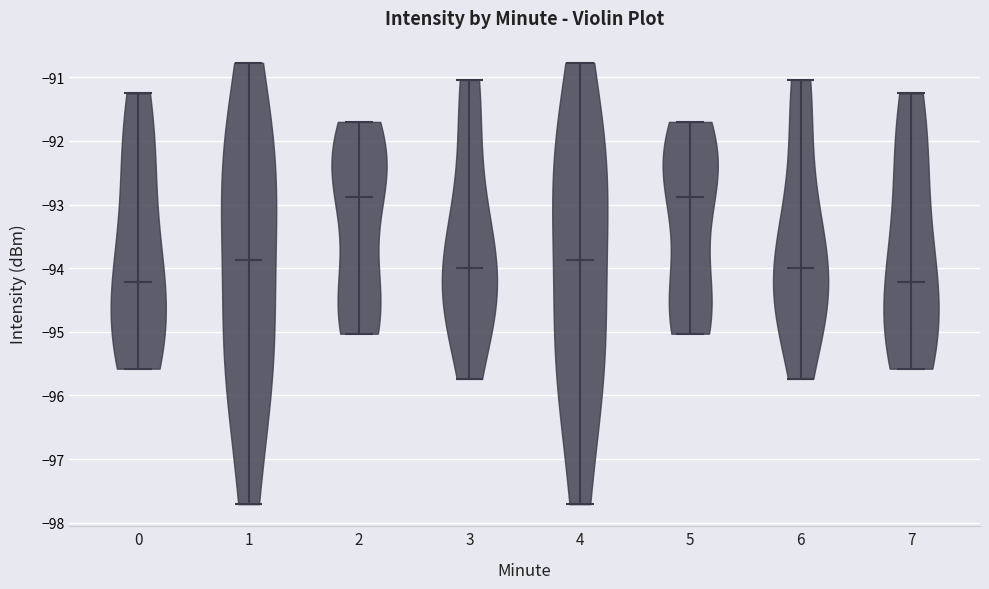

Reading left to right, read every violin against the y-axis: where its median line is, and the lowest and highest points it reaches. The values are not printed on the chart, so give them approximately, as read against the axis.

0: median line -94.2, lowest point -95.6, highest point -91.2
1: median line -93.9, lowest point -97.7, highest point -90.8
2: median line -92.9, lowest point -95.0, highest point -91.7
3: median line -94.0, lowest point -95.7, highest point -91.0
4: median line -93.9, lowest point -97.7, highest point -90.8
5: median line -92.9, lowest point -95.0, highest point -91.7
6: median line -94.0, lowest point -95.7, highest point -91.0
7: median line -94.2, lowest point -95.6, highest point -91.2